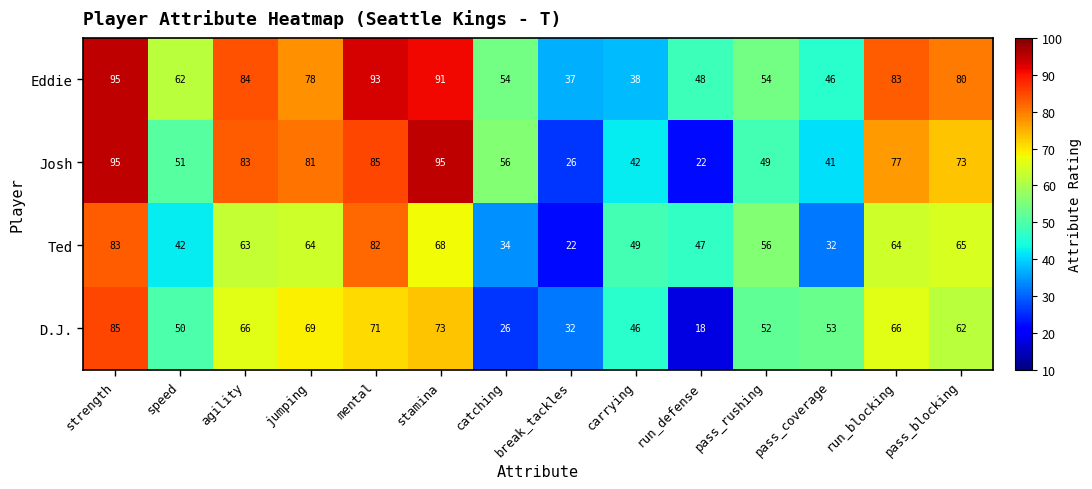

Where does the Ted series first go above 63?

strength